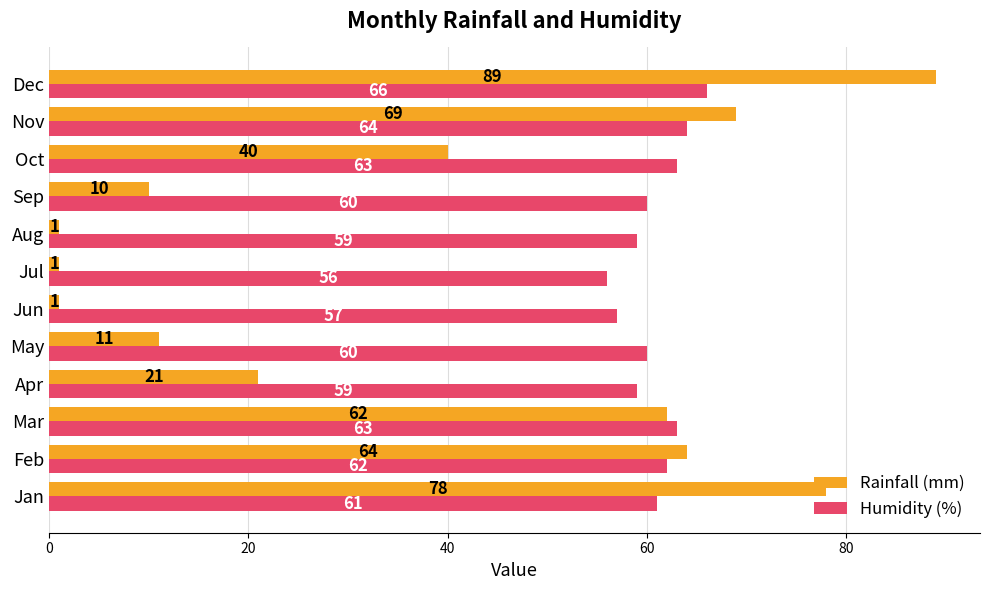

What is the highest value of the Humidity (%) series?

66